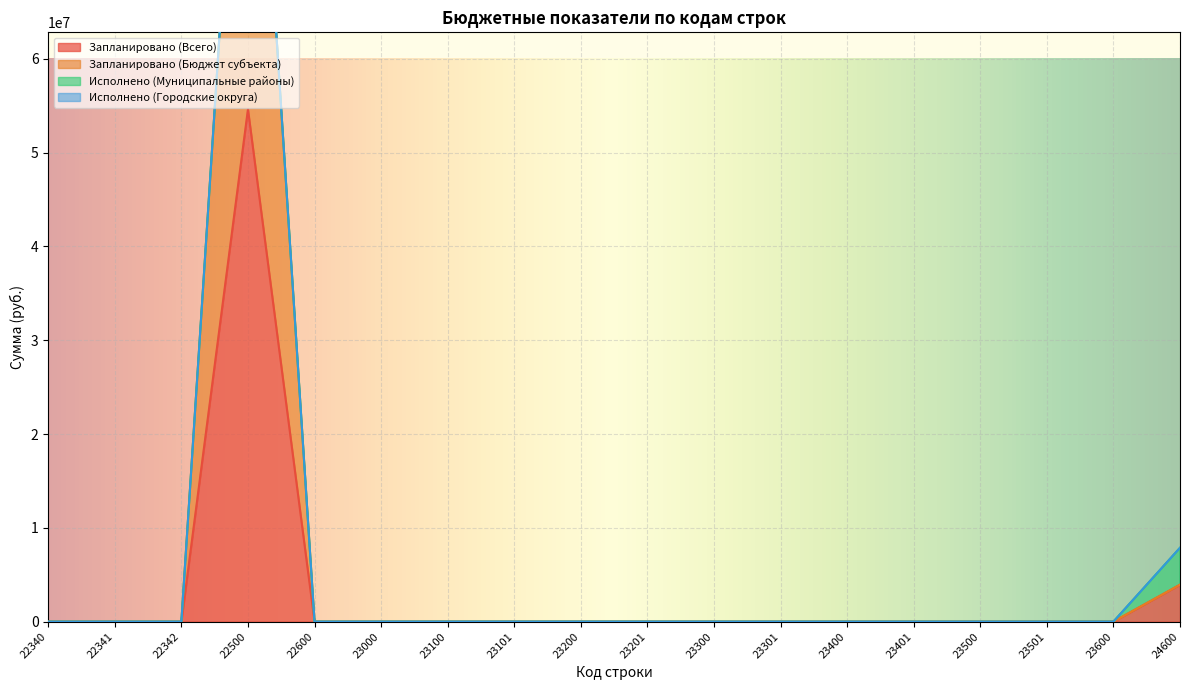

Between 22342 and 23200, which series saw the biggest shift?

Запланировано (Всего)